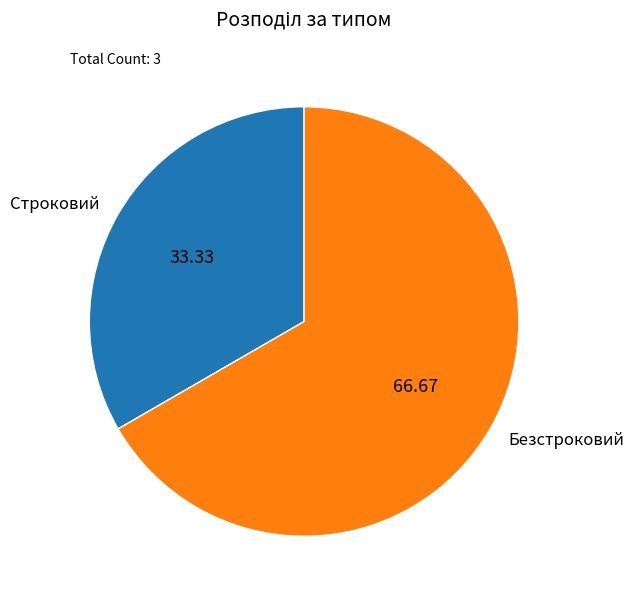

Approximately how many times larger is the value at Безстроковий compared to Строковий?

2.0